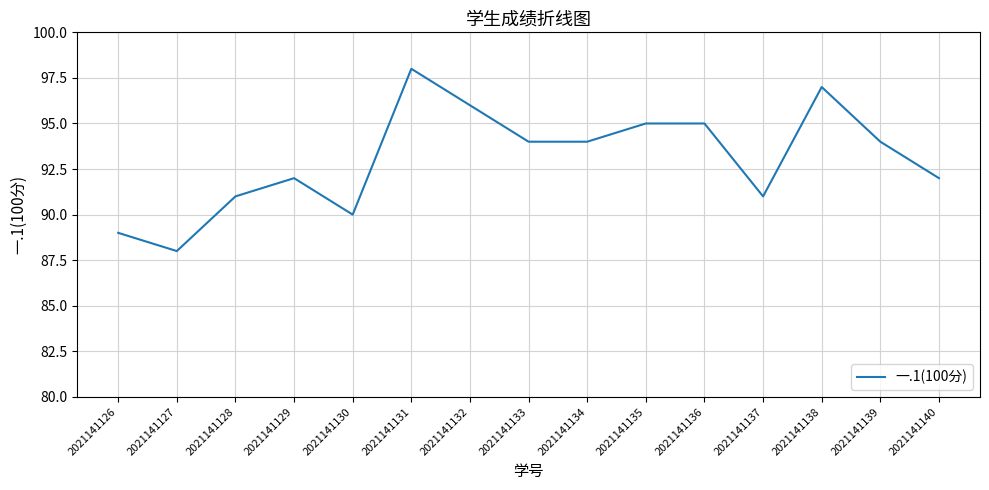

What is the approximate value at 2021141137, to the nearest 5?

90